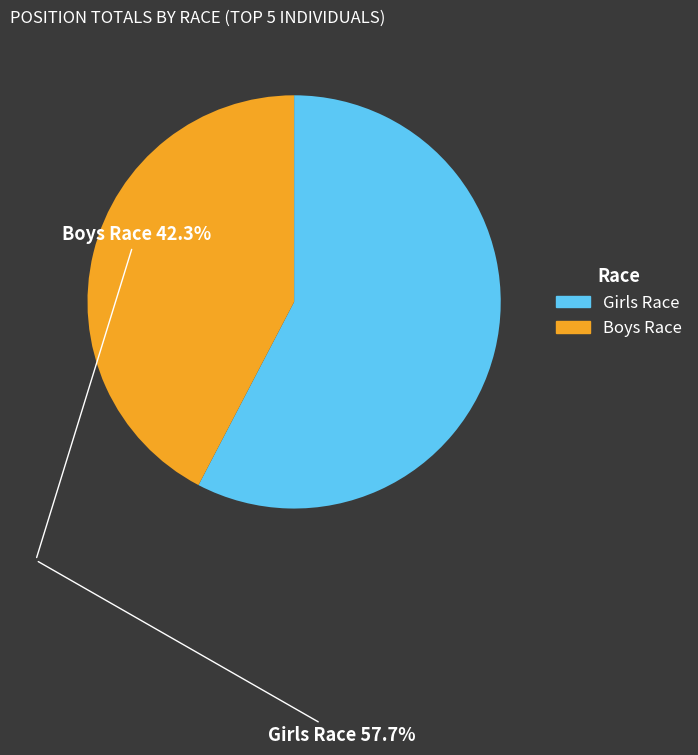

What is the largest slice in the pie chart?

Girls Race